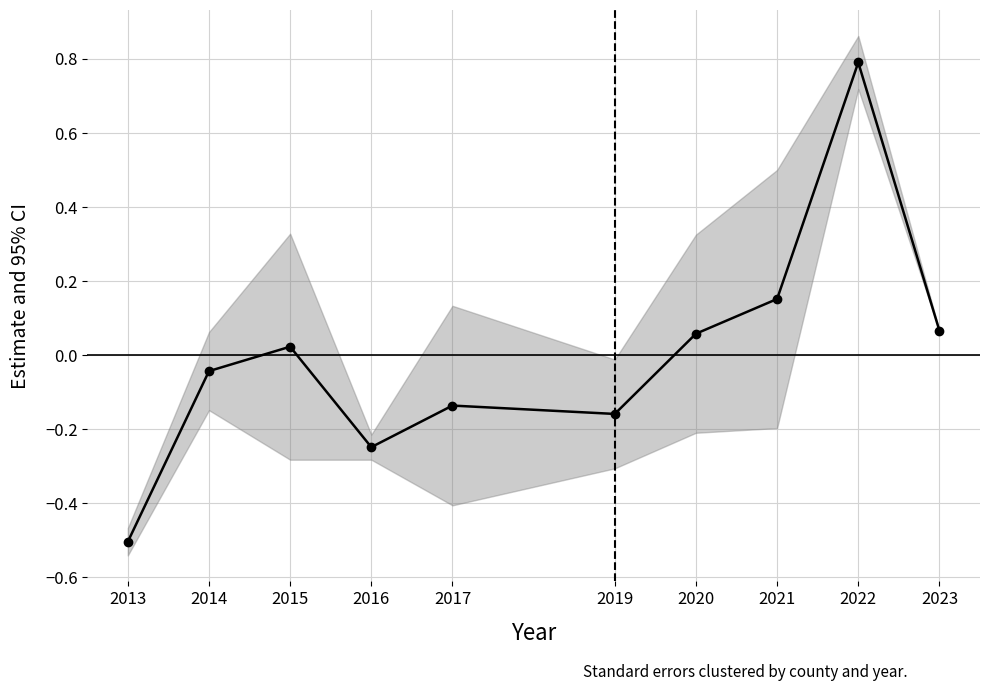

At which label is the value closest to 0?

2015